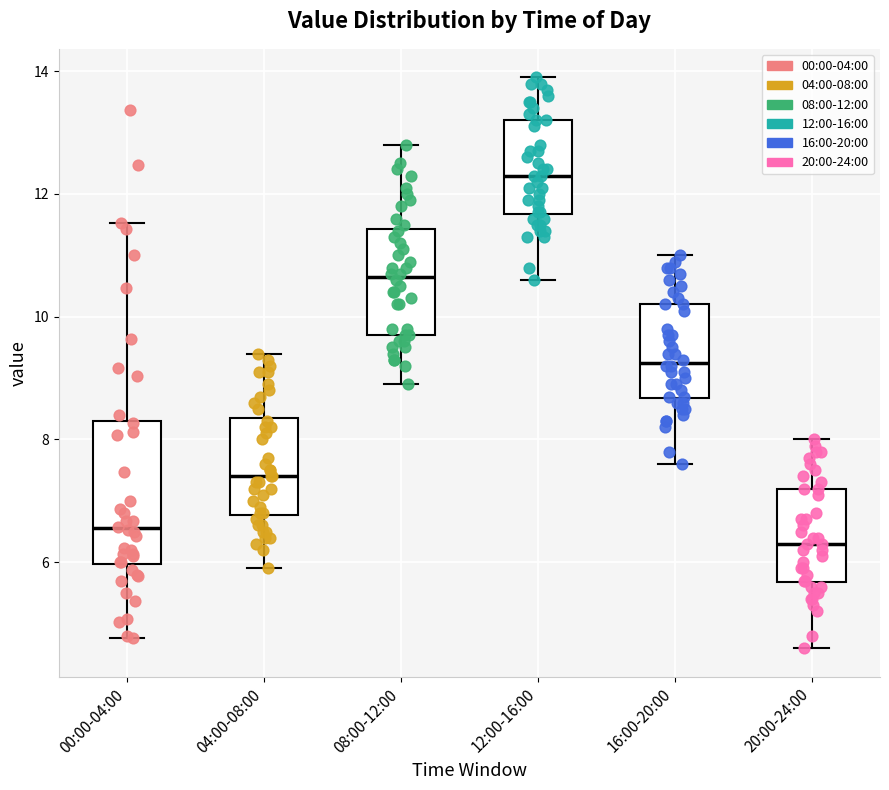

Where does the median line of the box for 08:00-12:00 sit on the y-axis? The values are not printed on the chart, so give them approximately, as read against the axis.

10.6